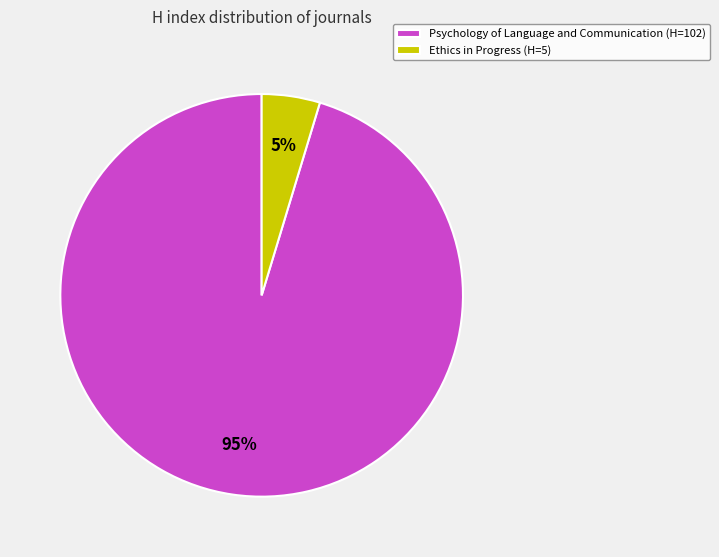

Which category has the biggest portion of the pie?

Psychology of Language and Communication